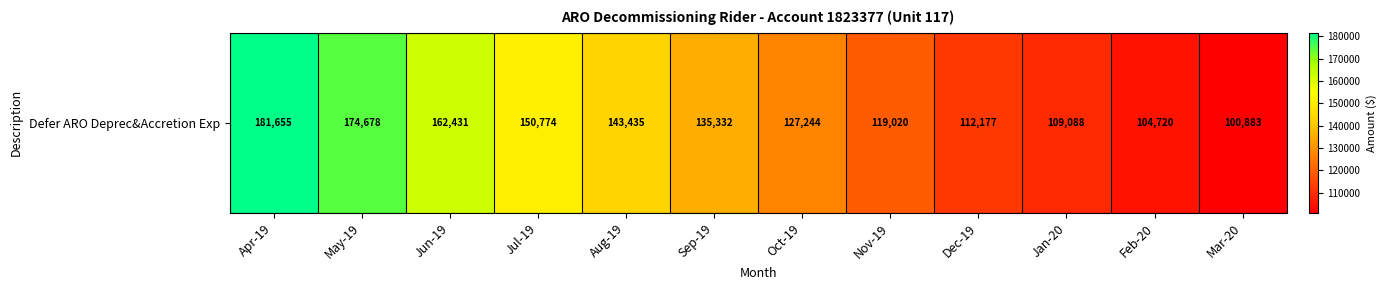

What is the change in value from Nov-19 to Mar-20?

-18137.0